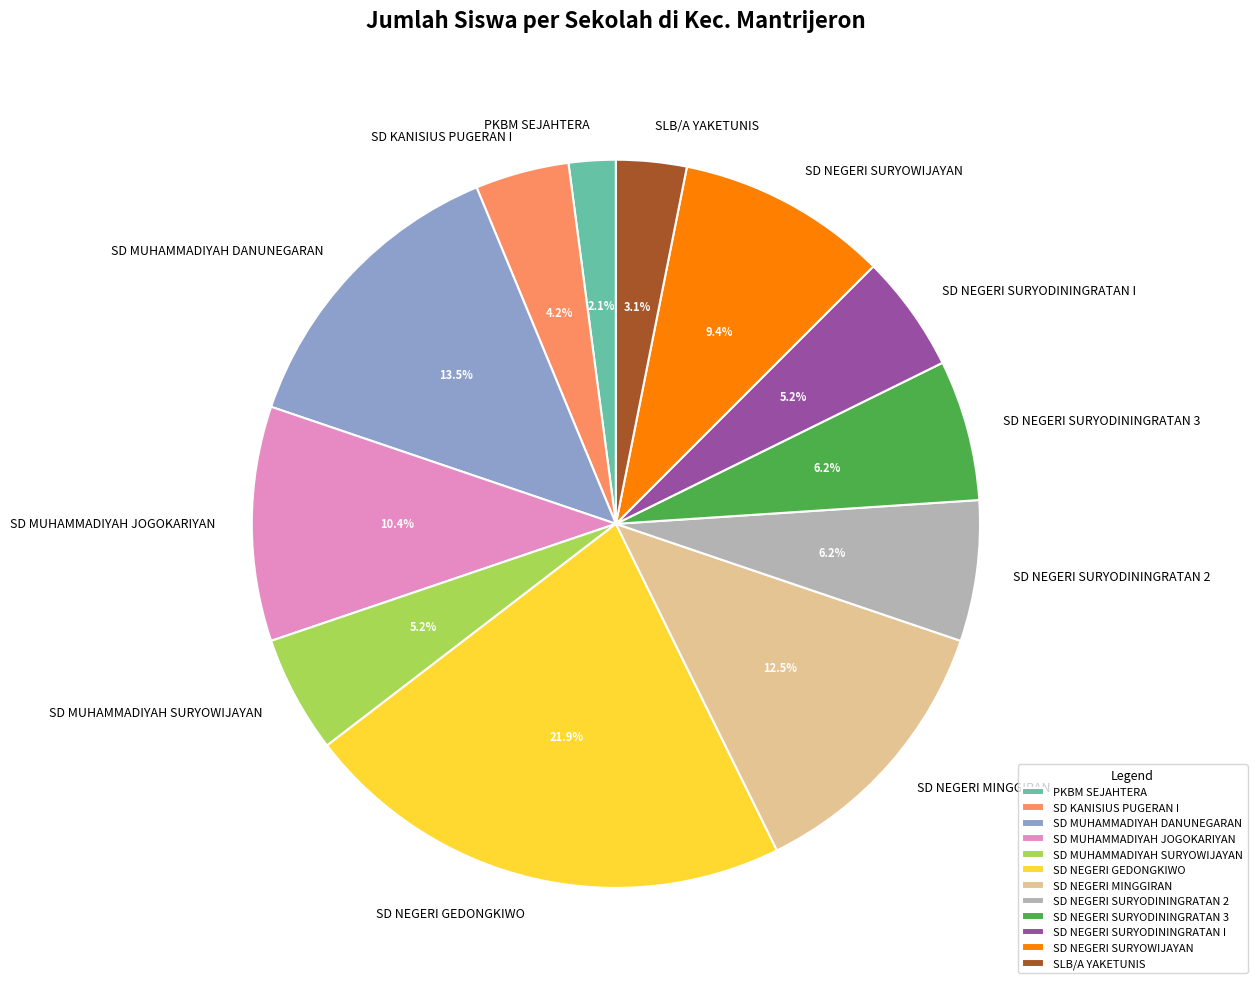

To the nearest percent, what portion does SD NEGERI GEDONGKIWO represent?

22%